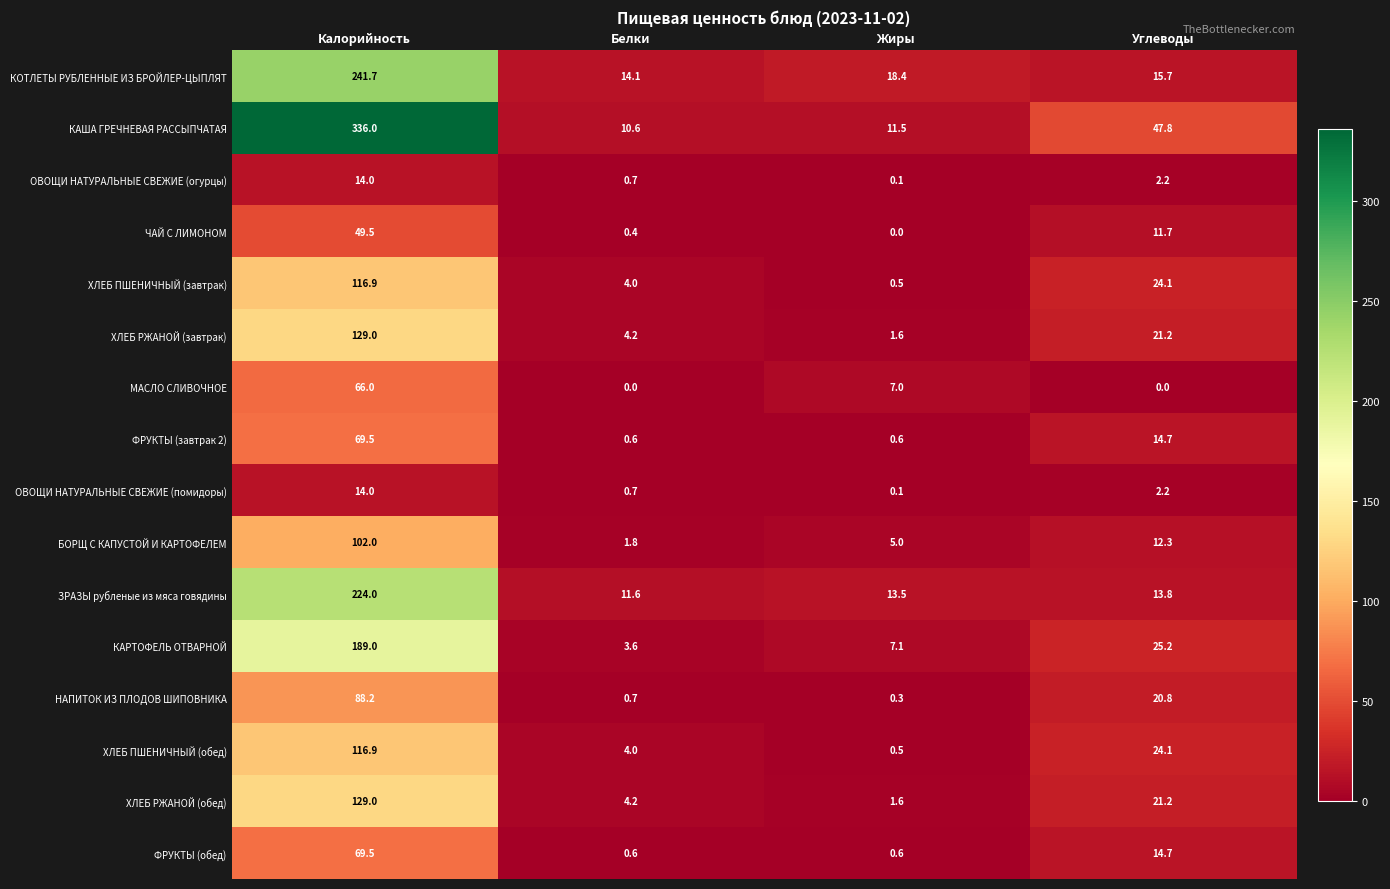

What is the sum of all ФРУКТЫ (завтрак 2) values?

85.4